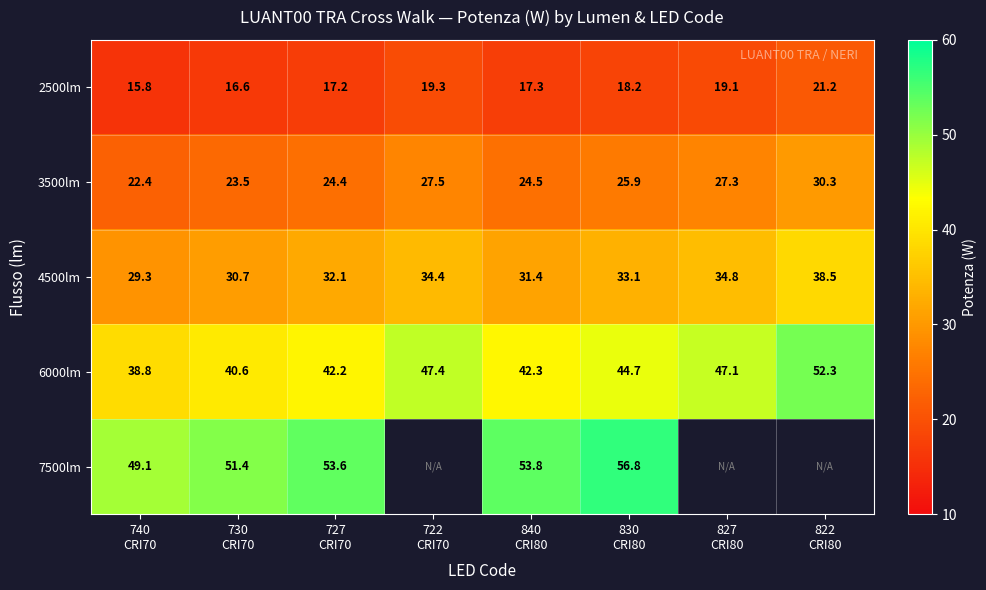

What is the maximum value for 2500lm?

21.2